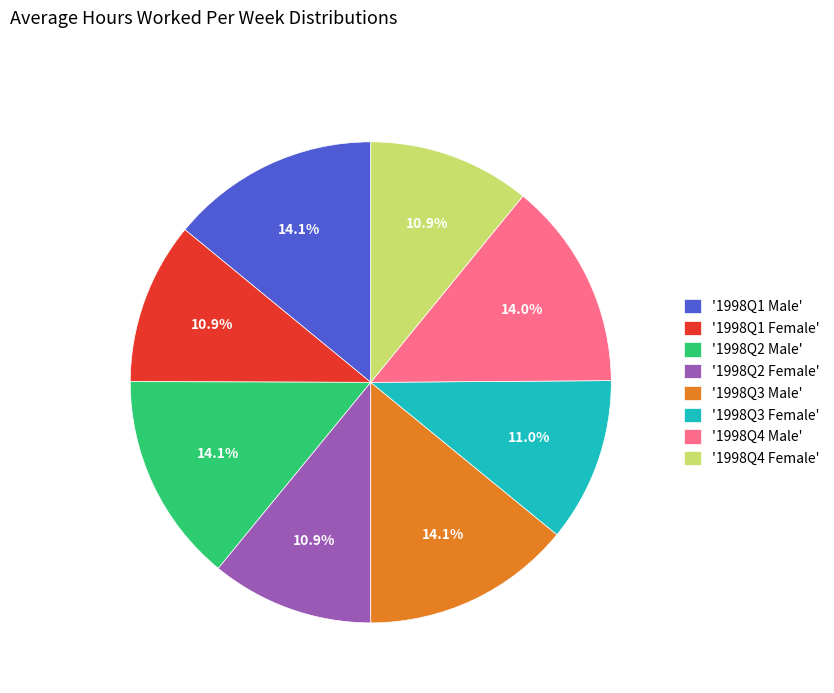

Which has a higher value, '1998Q3 Male' or '1998Q1 Female'?

'1998Q3 Male'